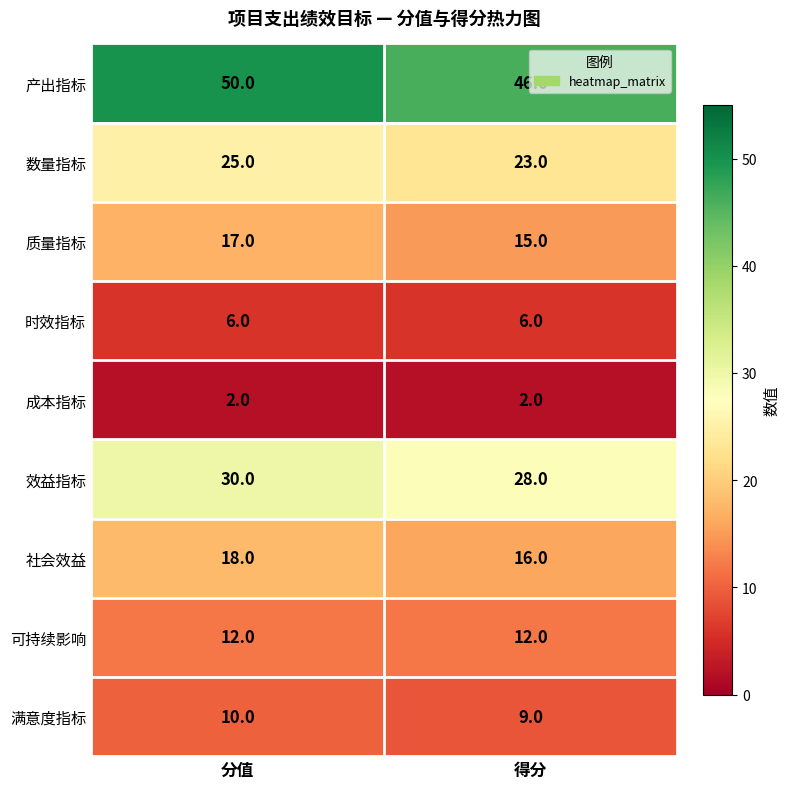

How many series are shown in this chart?

9